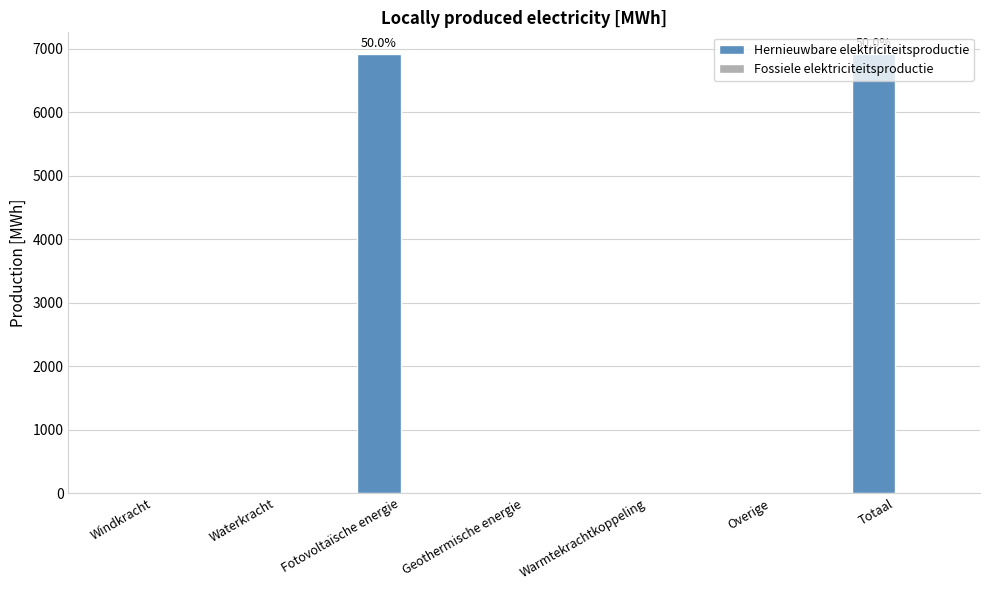

The value at Geothermische energie is -2536.4. True or false?

False